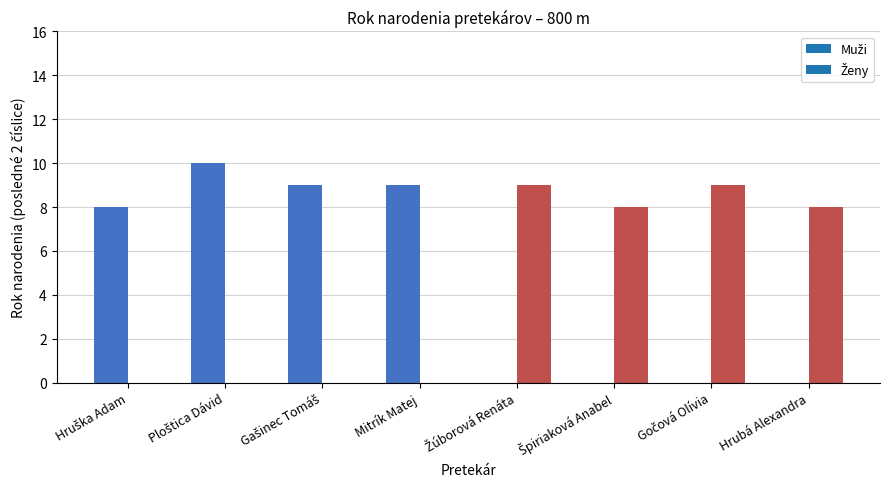

At which category is the sum across all series the highest?

Ploštica Dávid